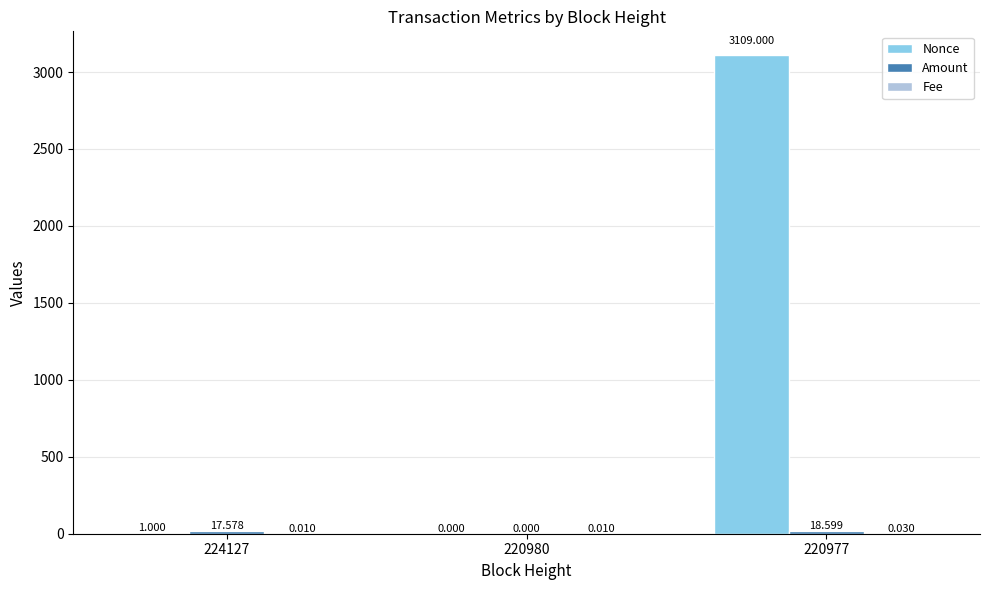

Which series has the largest total across all categories?

Nonce